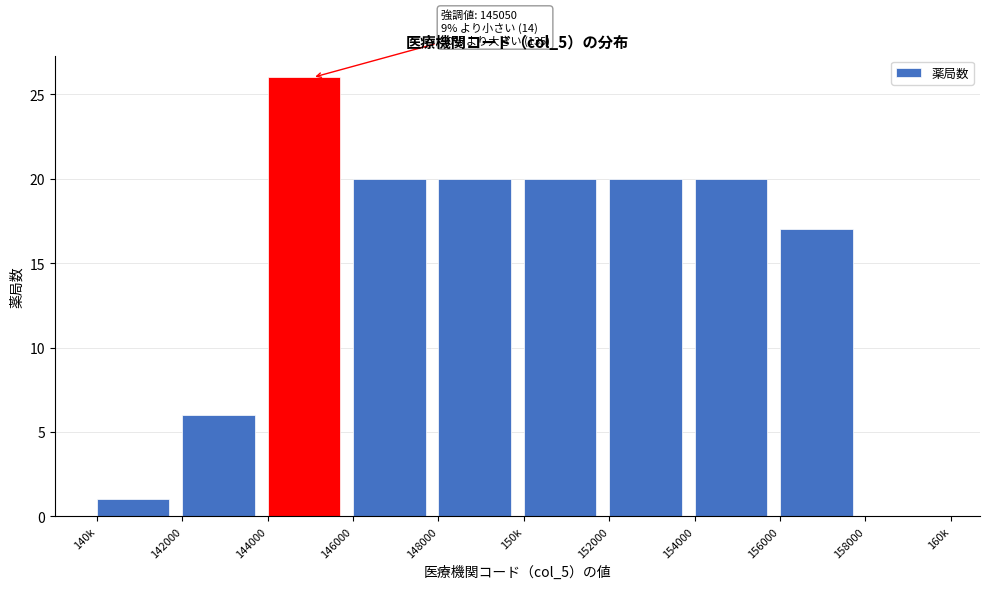

Reading right to left, what are all the values shown in this chart?

158000=0	156000=17	154000=20	152000=20	150k=20	148000=20	146000=20	144000=26	142000=6	140k=1